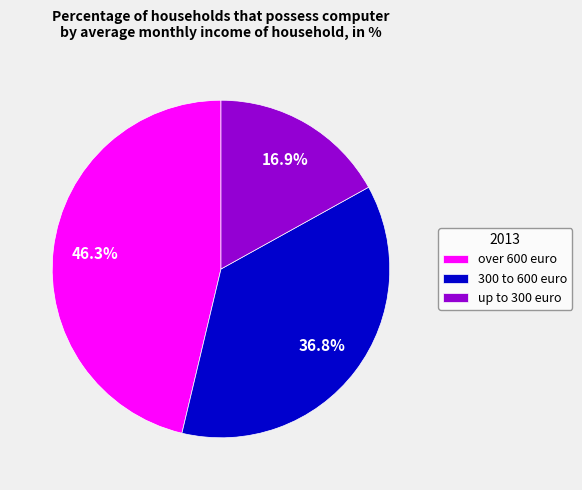

Count the number of slices in the pie.

3